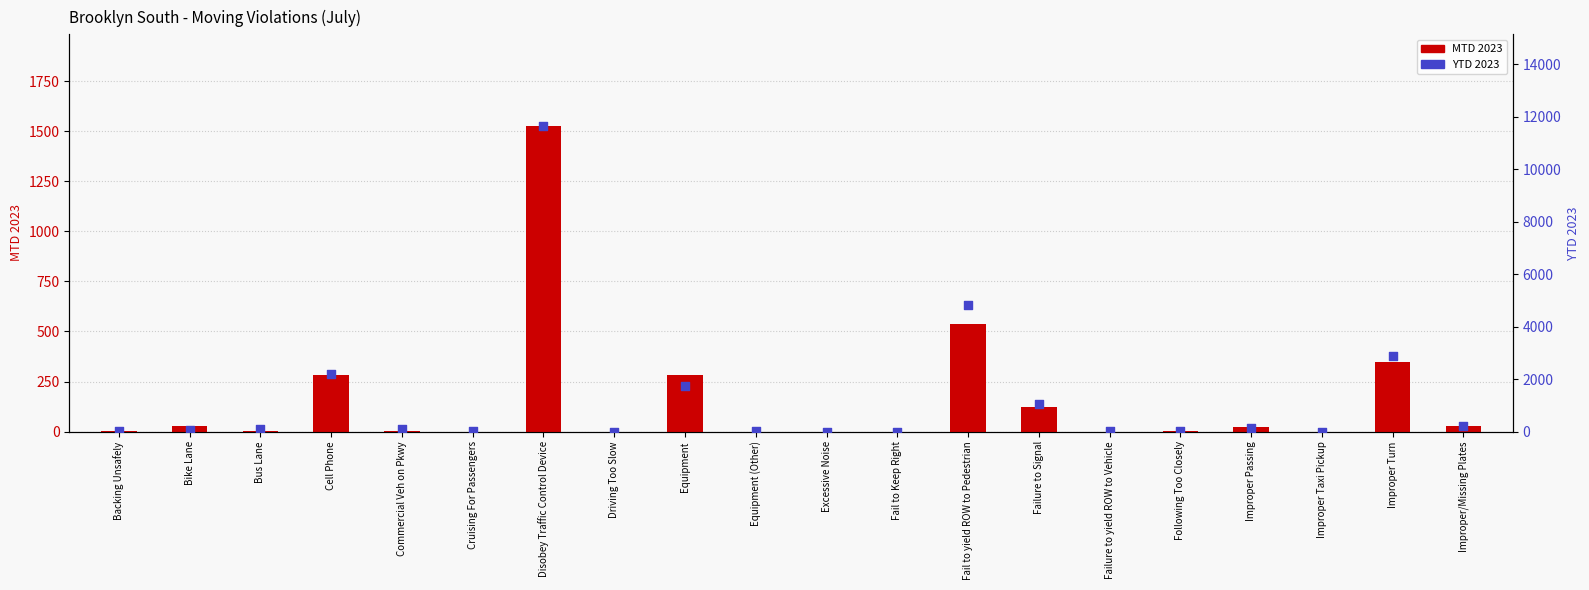

What are all the series names shown in the legend?

MTD 2023, YTD 2023